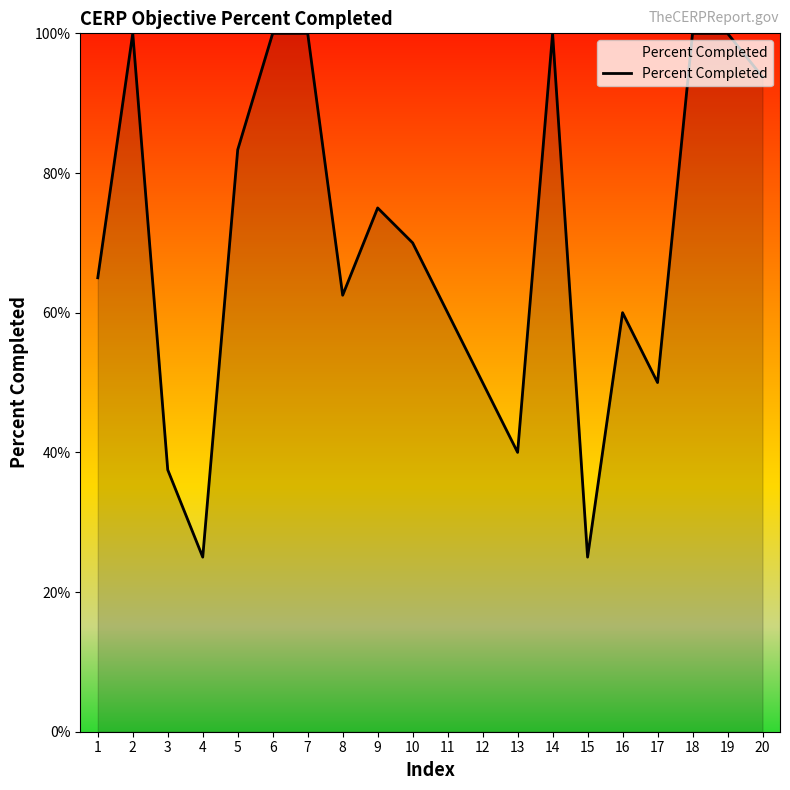

Does the chart display data point markers on the line(s)?

No